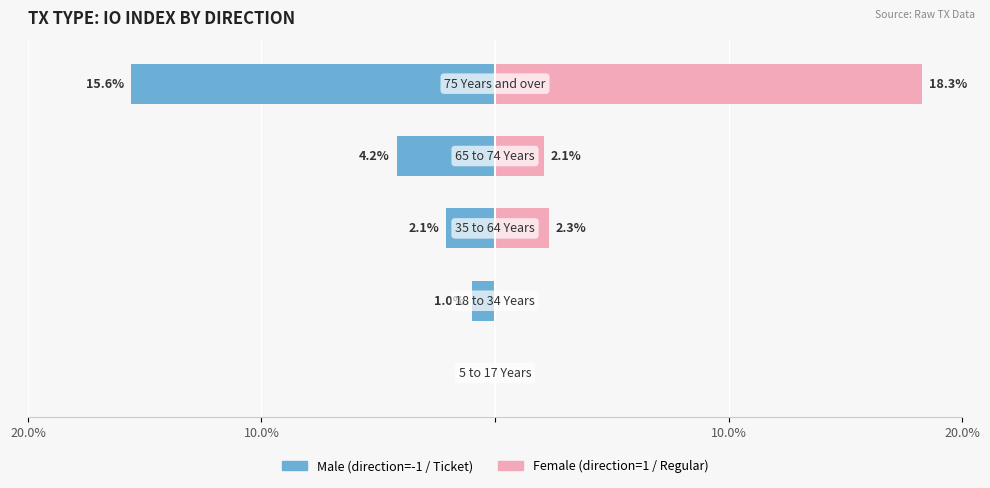

How many distinct data groups are displayed?

2